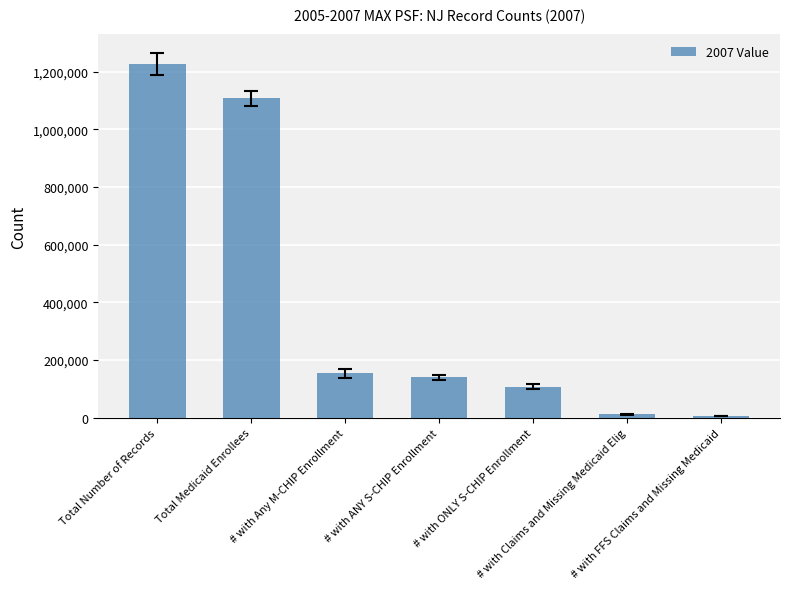

What is the value of the 2nd bar from the left?

1107385